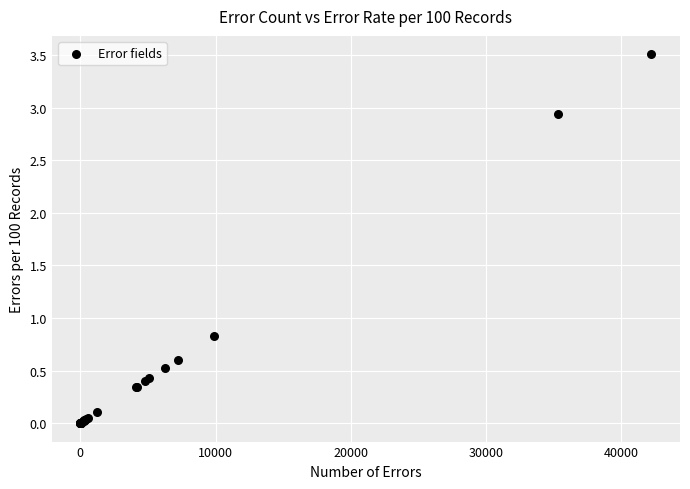

What Y value in the scatter plot is closest to 1?

0.8